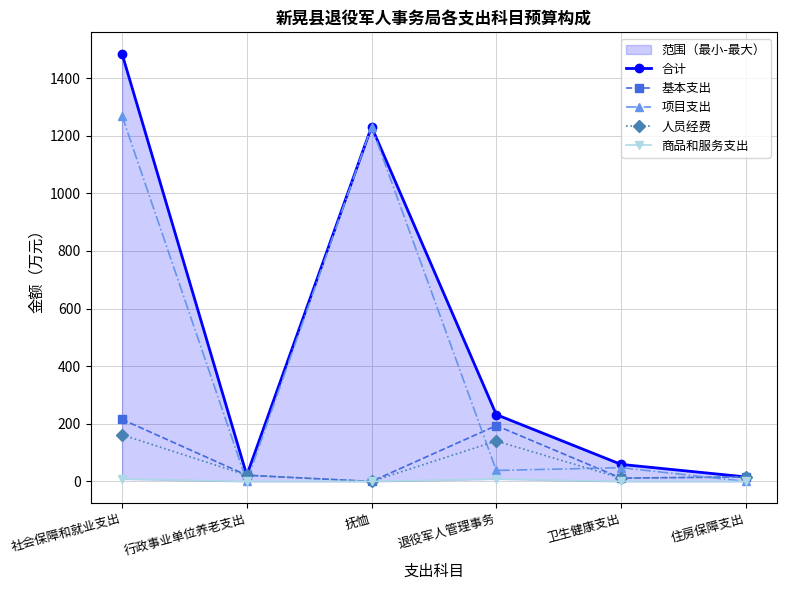

What is the maximum value for 人员经费?

161.9